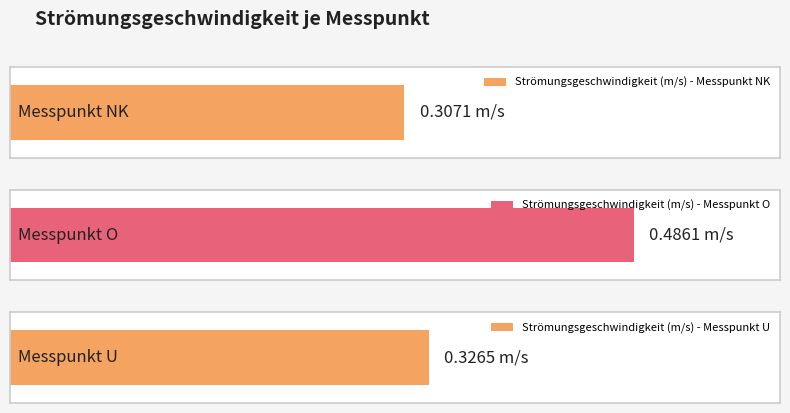

What is the sum of the values at Messpunkt U and Messpunkt O?

0.8